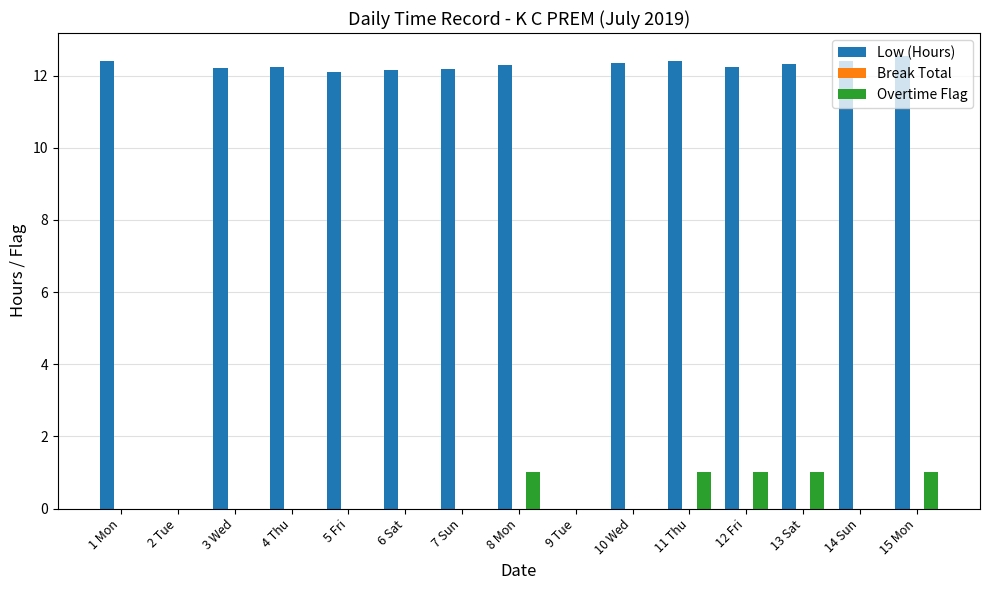

Between 3 Wed and 9 Tue, which series saw the biggest shift?

Low (Hours)